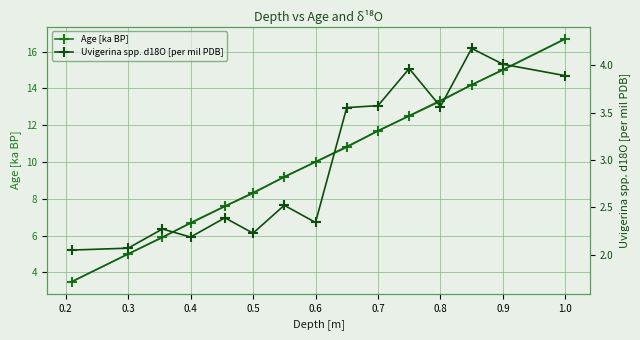

The value of Age [ka BP] at 0.3 is 6.7. True or false?

False